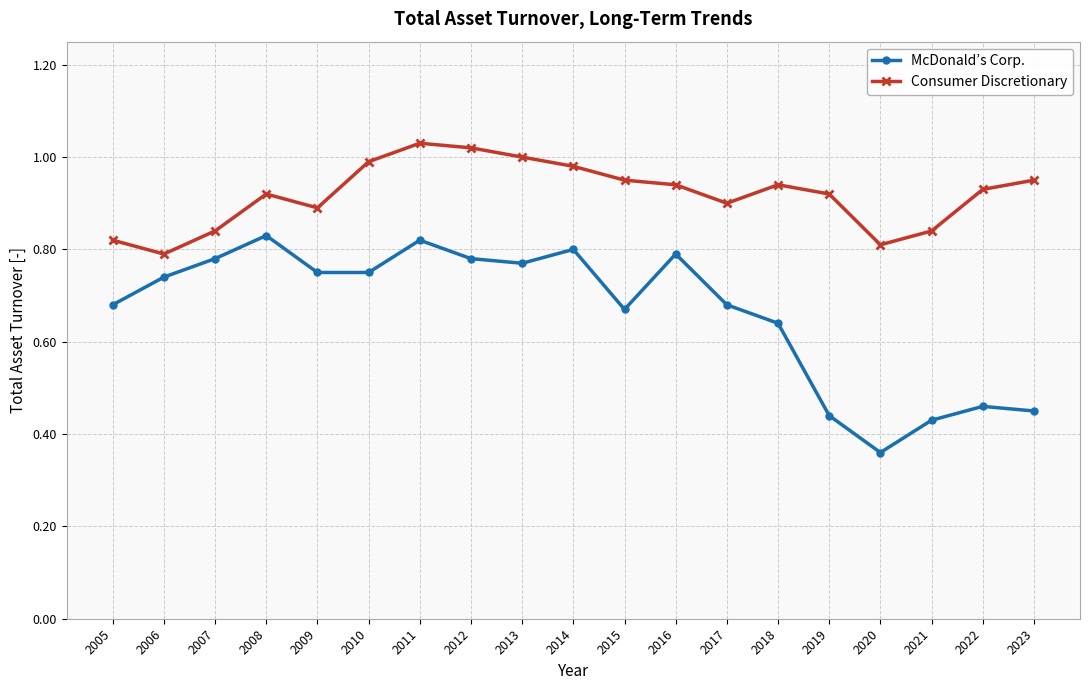

At which label does Consumer Discretionary reach its peak?

2011